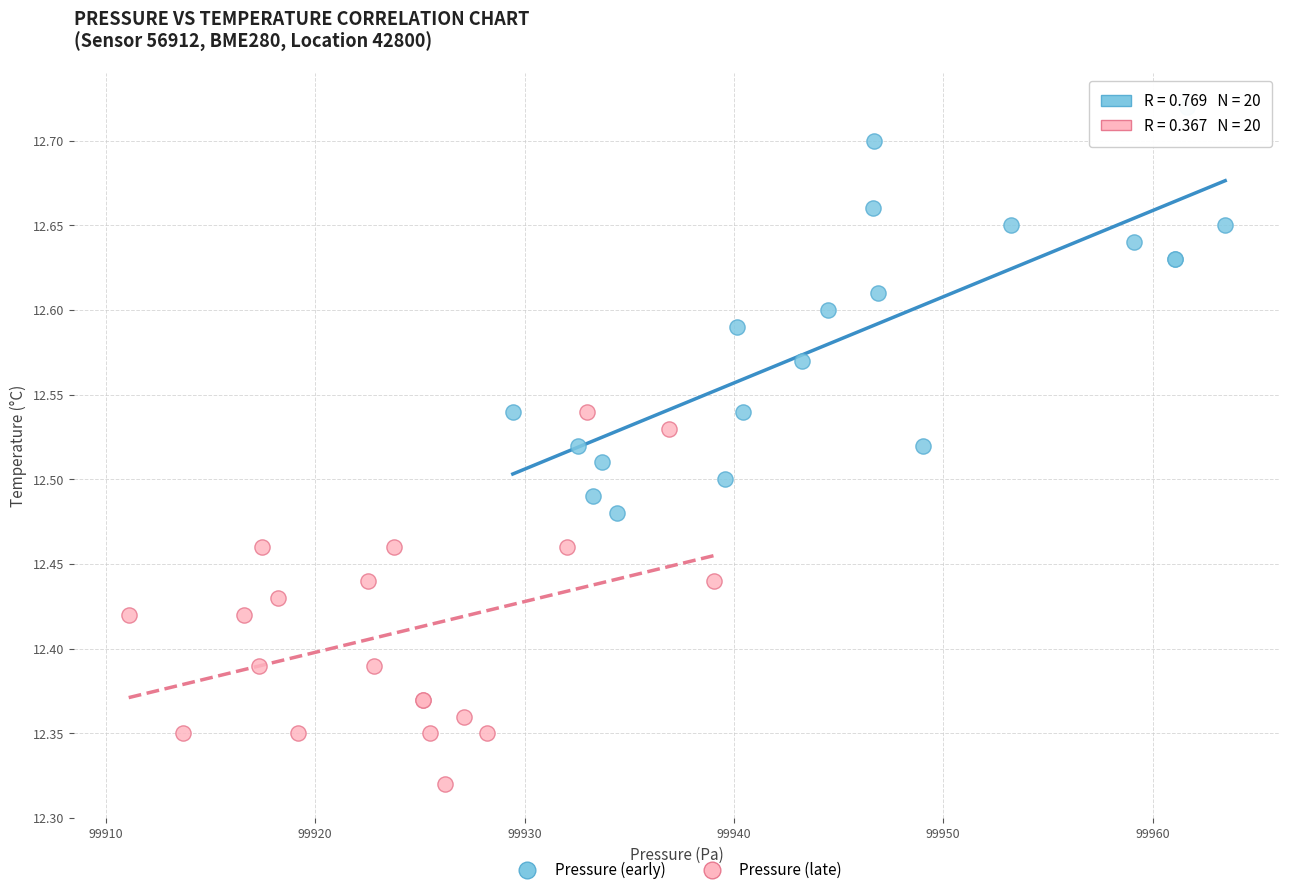

Which series contains the highest Y value?

Pressure (early)